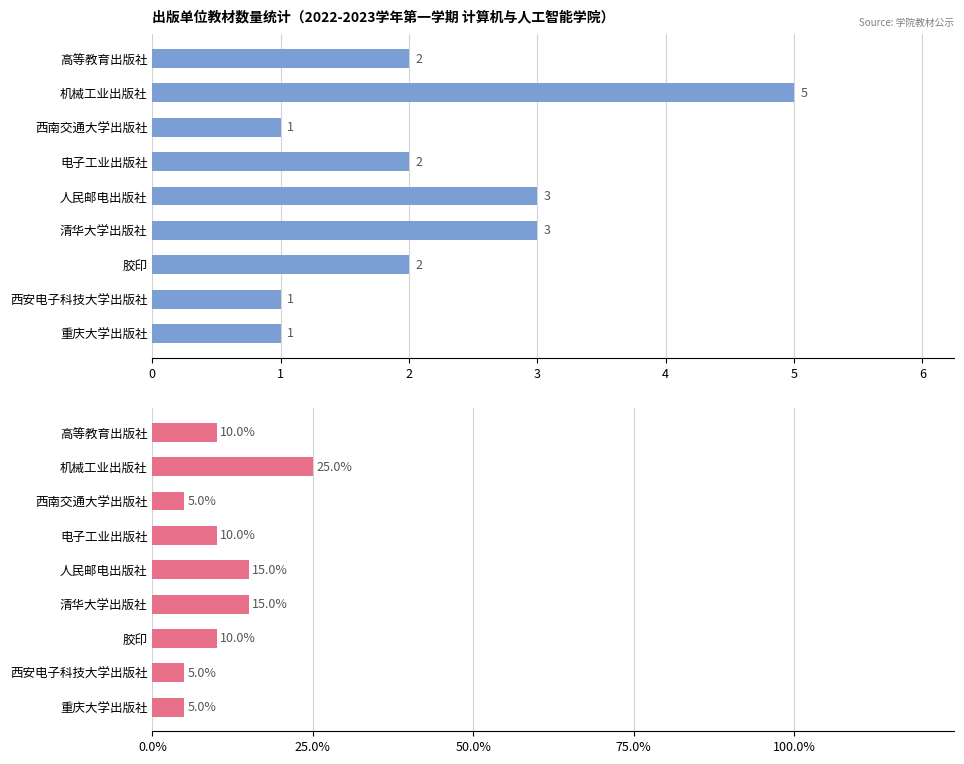

What is the average value of the 教材数量 series?

2